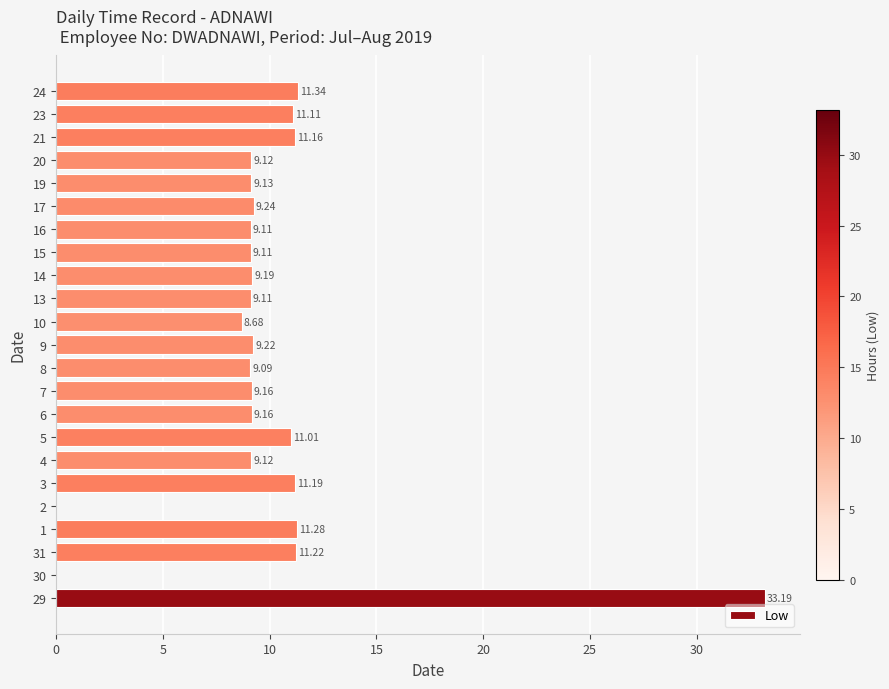

What is the change in value from 2 to 8?

+9.1